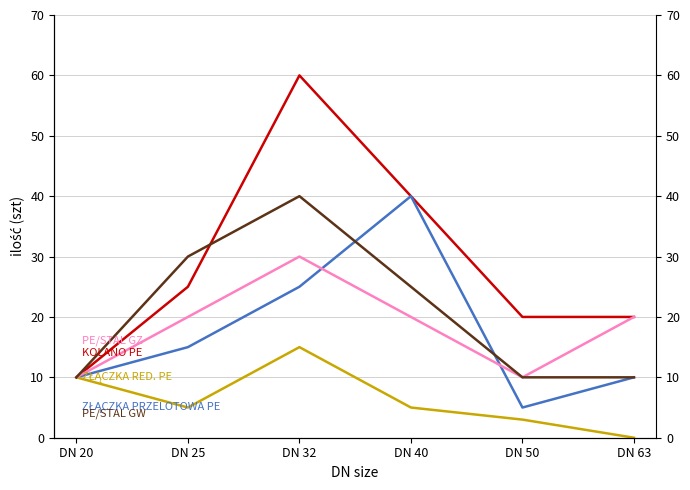

The value of ZŁĄCZKA PRZELOTOWA PE at DN 20 is 10. True or false?

True